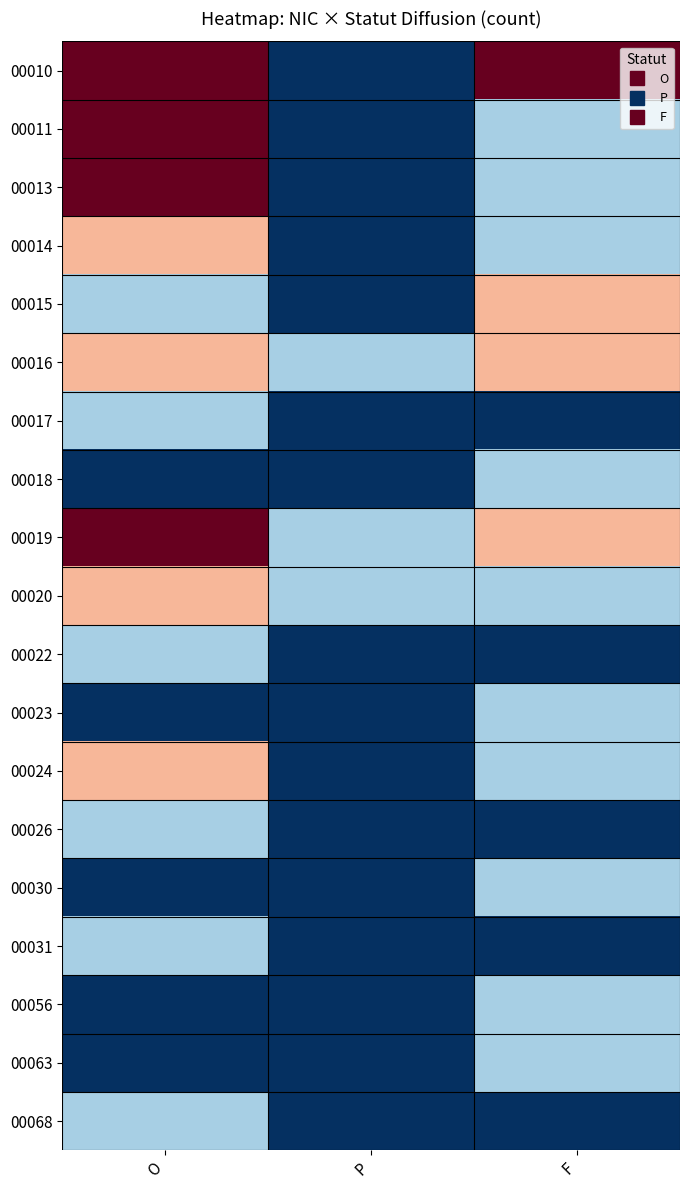

Between F and P, which is larger?

F